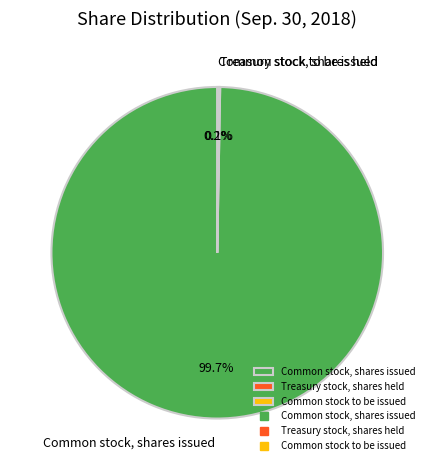

Which slice is the largest?

Common stock, shares issued